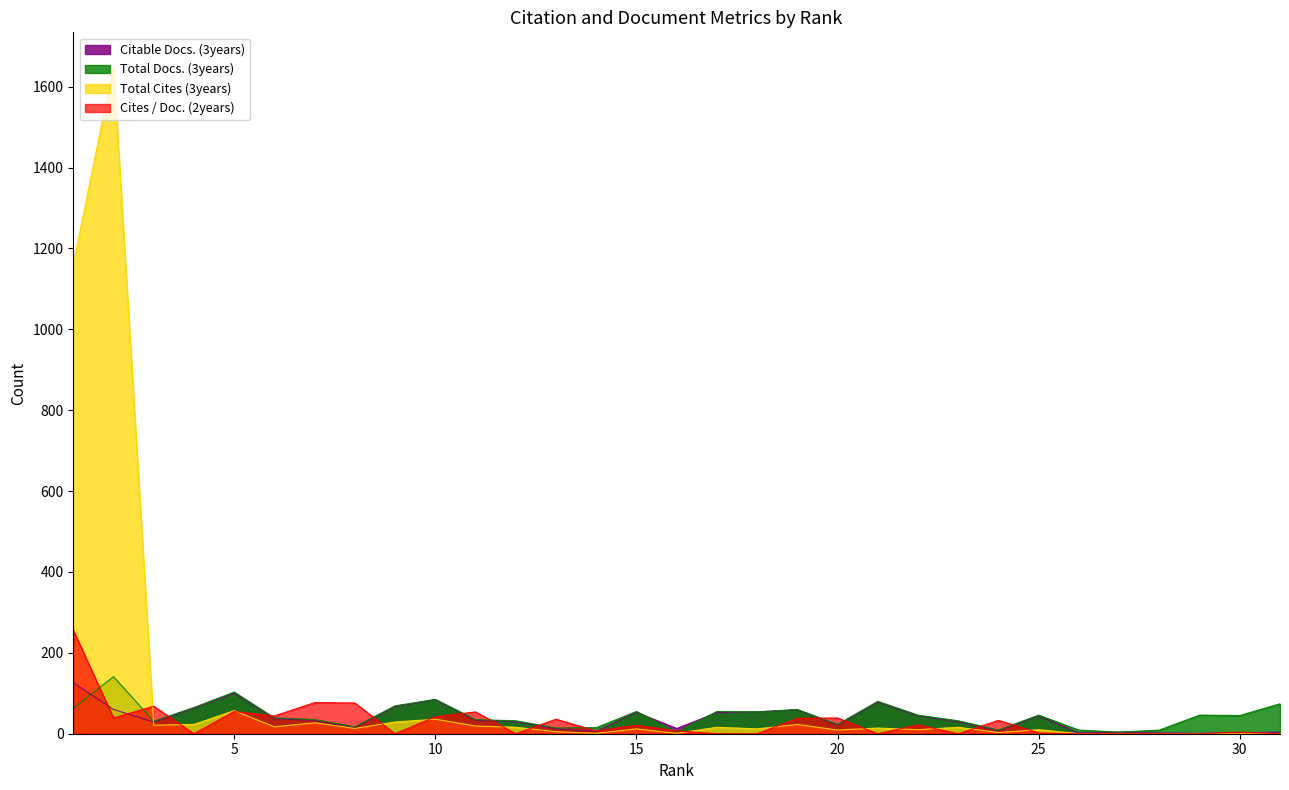

Reading left to right, what are all the values shown in this chart?

Citable Docs. (3years): 126	60	29	63	100	37	33	15	67	84	33	30	12	6	53	13	52	54	59	21	78	44	30	7	44	2	4	2	1	2	4
Total Docs. (3years): 63	141	31	65	103	39	35	17	69	85	35	32	14	15	55	4	55	54	60	23	80	46	32	9	46	9	4	9	46	45	74
Total Cites (3years): 1161	1652	21	23	57	17	27	13	29	36	19	16	5	1	12	1	16	12	23	9	14	10	16	3	10	0	0	0	0	0	0
Cites / Doc. (2years): 256	39	68	0	55	44	77	76	0	42	54	0	36	7	21	7	0	0	38	39	0	22	0	33	2	0	0	0	0	4	0